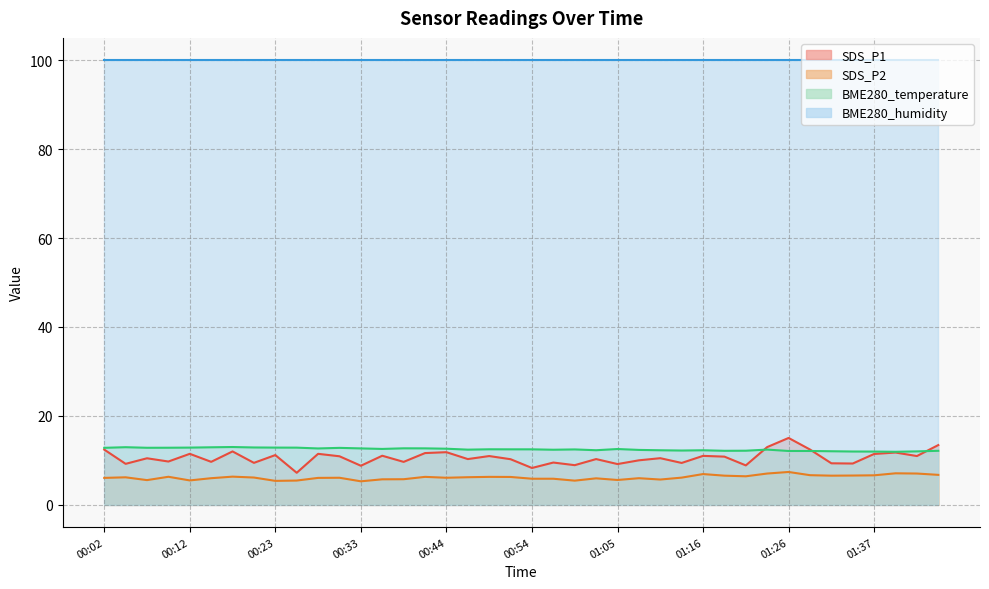

Where is the first local maximum for BME280_temperature?

00:04